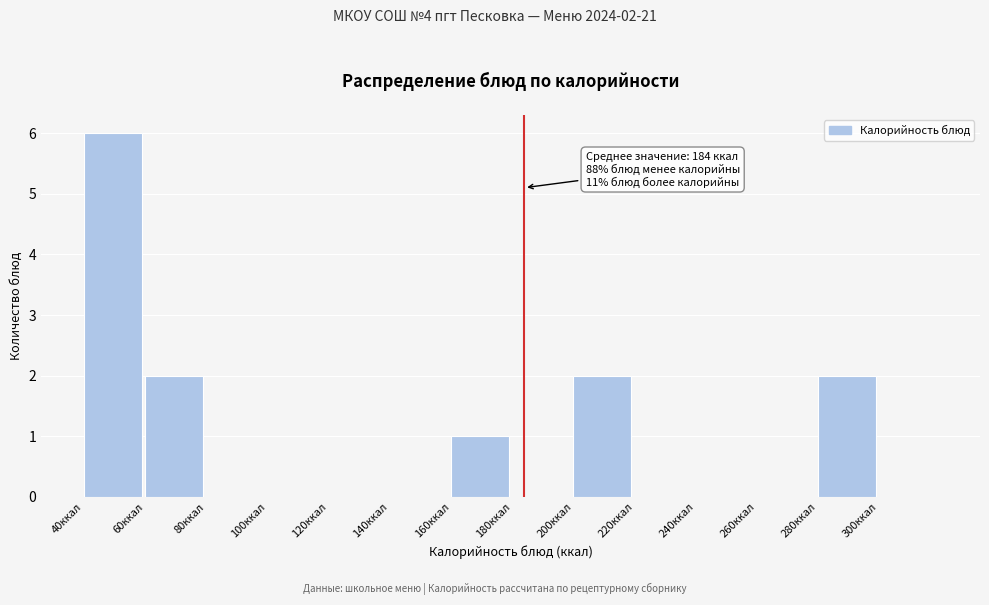

Over which range of the x-axis is the bar tallest?

40 to 60